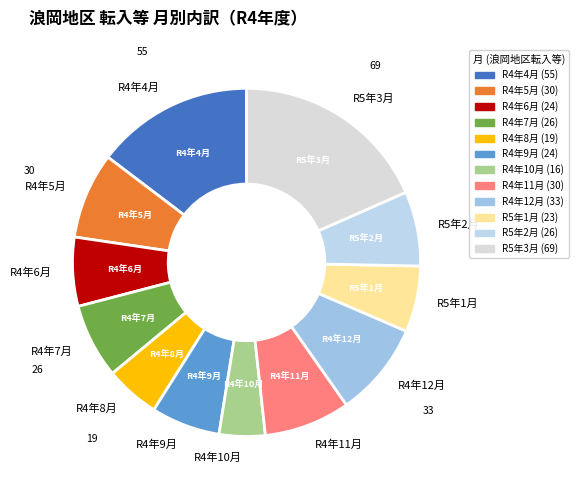

Do R4年11月 and R4年12月 together represent more than half of the pie?

No